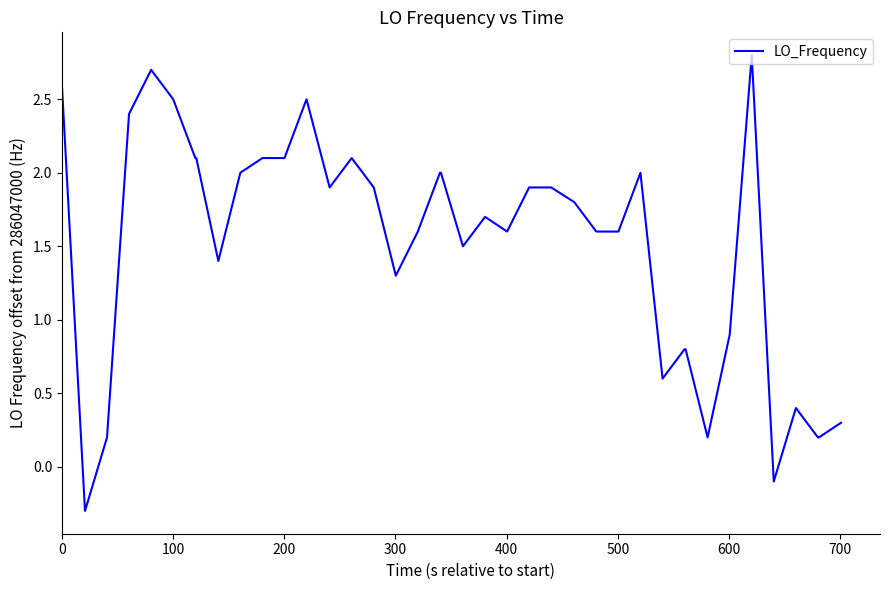

What is the difference between the maximum and minimum values?

3.1